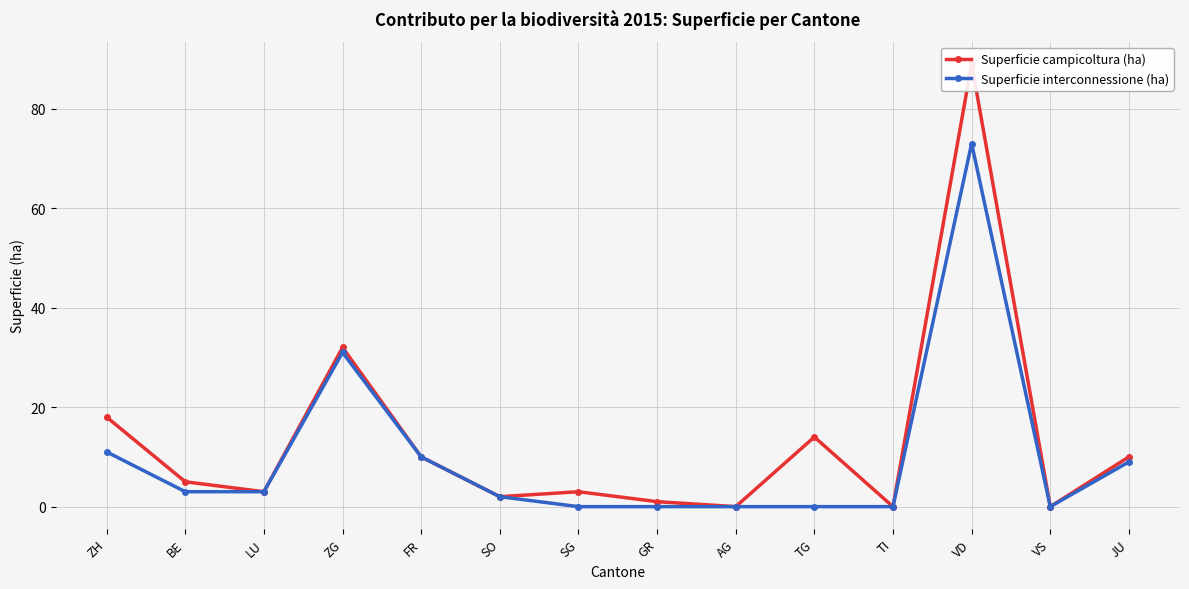

List the labels in order of Superficie campicoltura (ha) value, largest first.

VD, ZG, ZH, TG, FR, JU, BE, LU, SG, SO, GR, AG, TI, VS